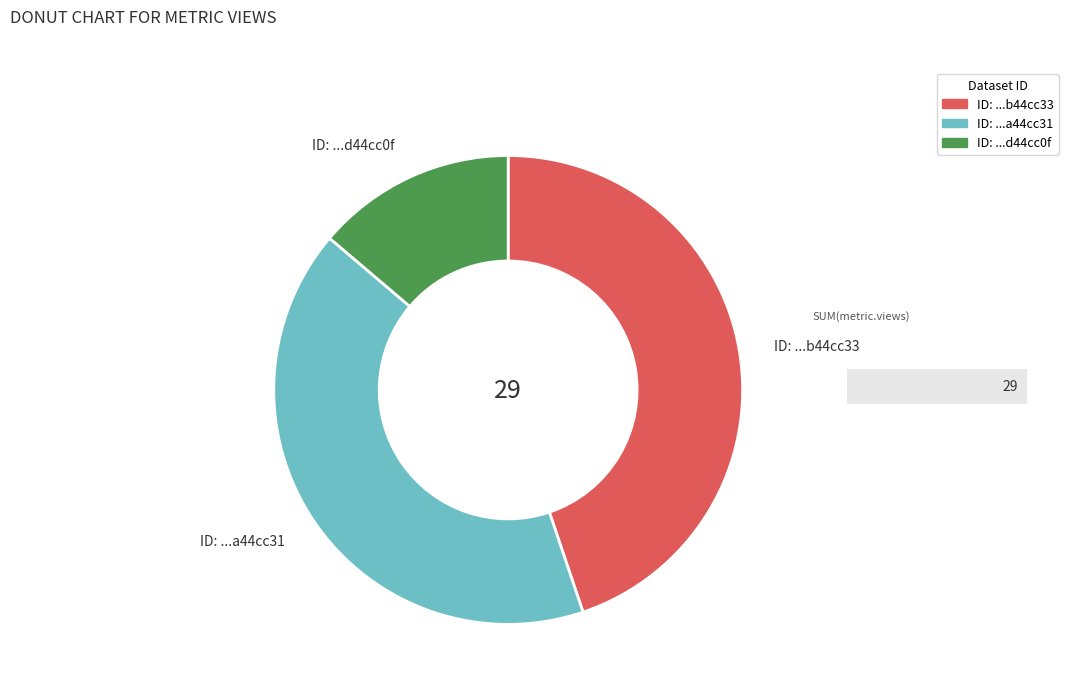

Rank the categories by value from lowest to highest.

ID: ...d44cc0f, ID: ...a44cc31, ID: ...b44cc33